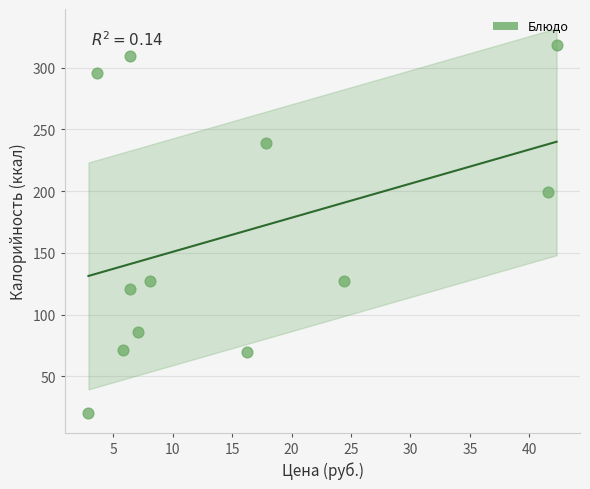

What Y value in the scatter plot is closest to 169?

199.0